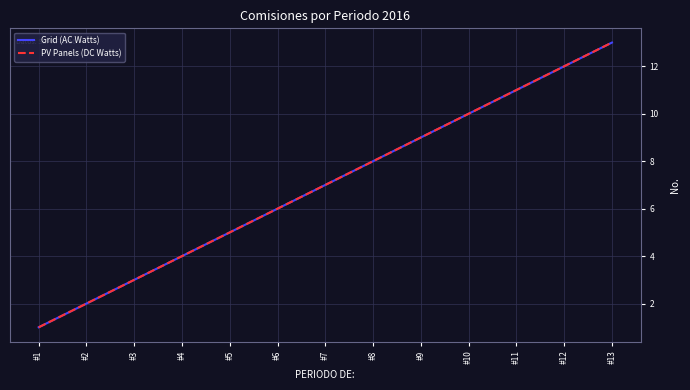

Is this an area chart (filled region under the line)?

No